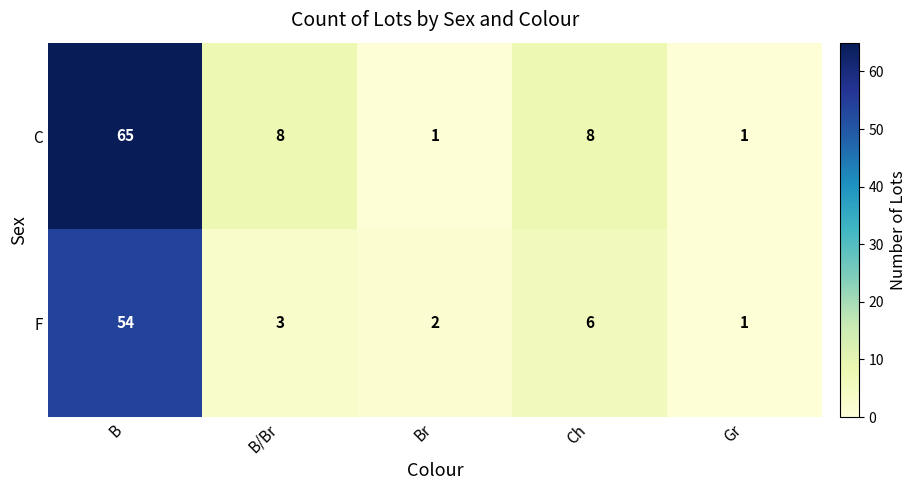

Reading left to right, transcribe all the data shown in this chart.

C: 65	8	1	8	1
F: 54	3	2	6	1